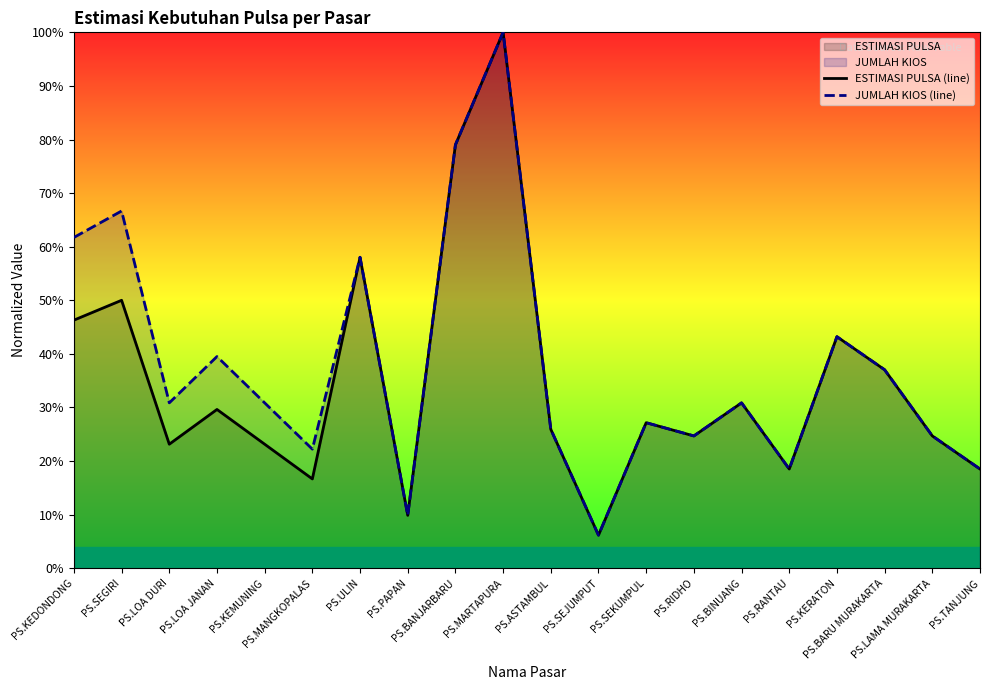

What is the value of the JUMLAH KIOS (line) point at the 8th from the left?

9.9